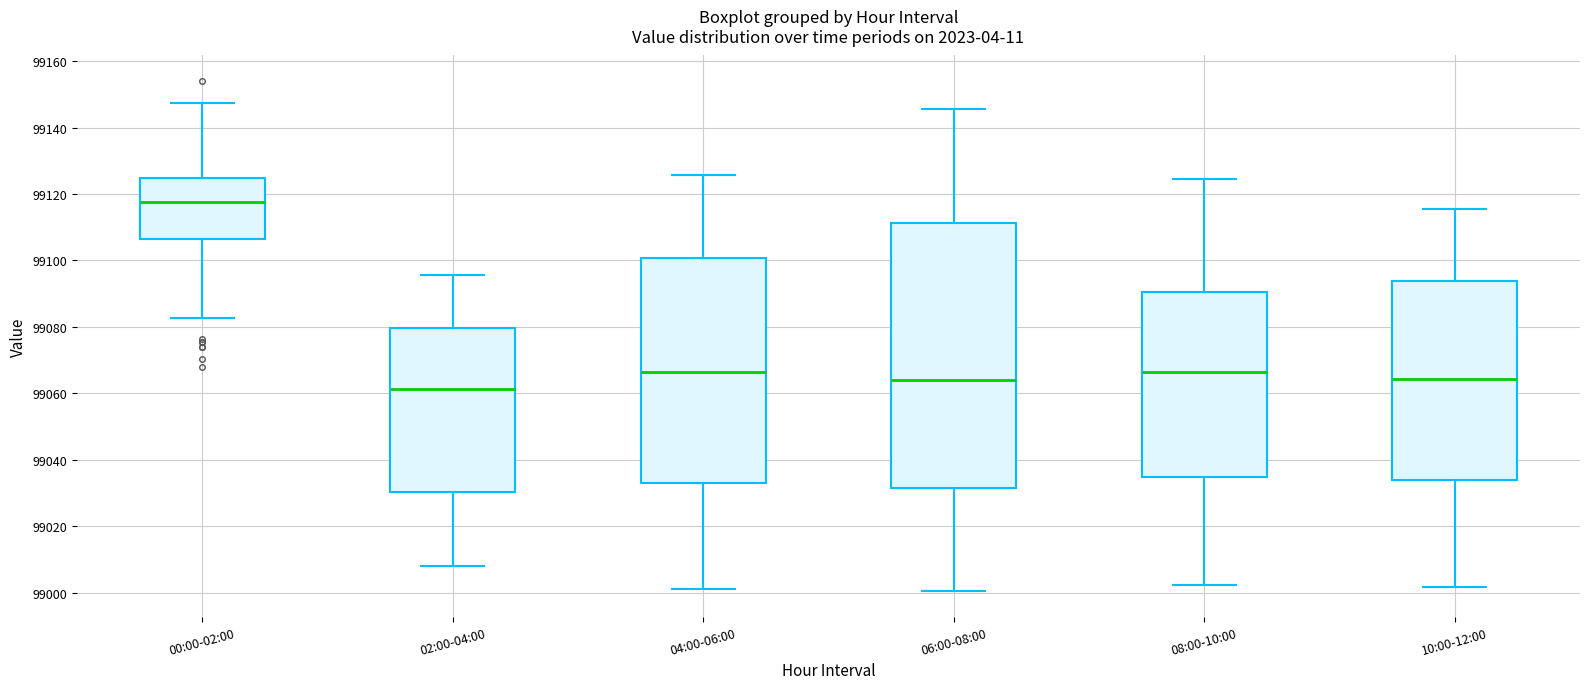

Reading left to right, transcribe this box plot: for each box, give where its median line is, the range the box spans, and where its two whiskers end, as read against the y-axis. The values are not printed on the chart, so give them approximately, as read against the axis.

00:00-02:00: median 99118, box 99106 to 99124, whiskers 99082 to 99148
02:00-04:00: median 99062, box 99030 to 99080, whiskers 99008 to 99096
04:00-06:00: median 99066, box 99034 to 99100, whiskers 99002 to 99126
06:00-08:00: median 99064, box 99032 to 99112, whiskers 99000 to 99146
08:00-10:00: median 99066, box 99034 to 99090, whiskers 99002 to 99124
10:00-12:00: median 99064, box 99034 to 99094, whiskers 99002 to 99116